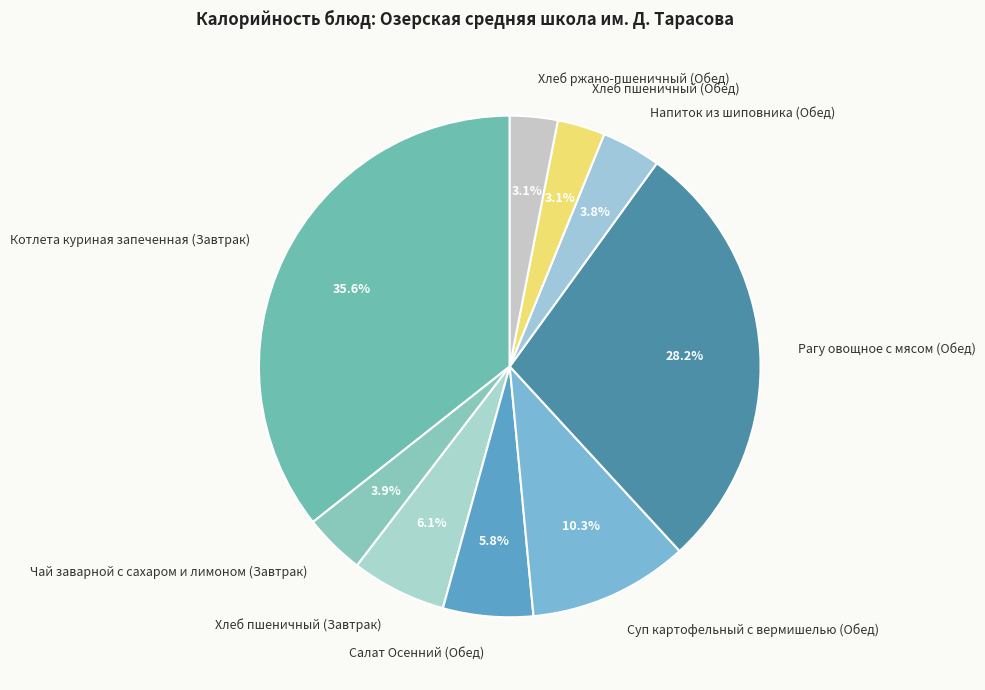

Is there a majority slice in this chart?

No